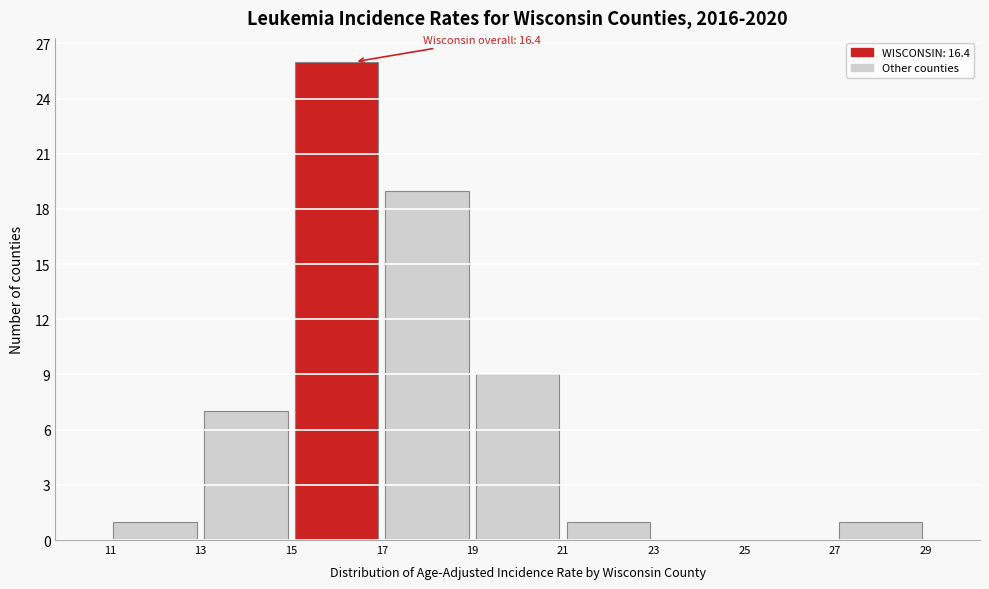

Which range on the x-axis has the tallest bar?

15 to 17